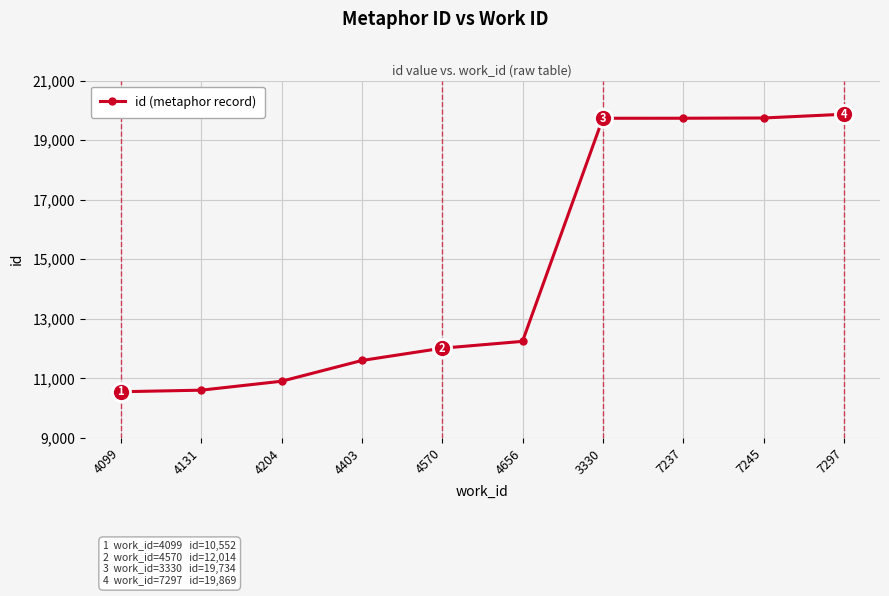

What is the average value?

14700